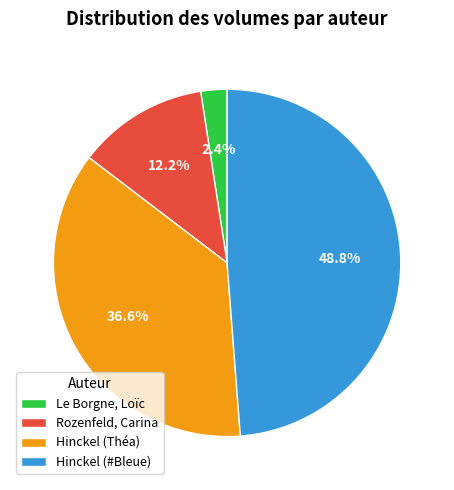

Between Hinckel (#Bleue) and Rozenfeld, Carina, which is larger?

Hinckel (#Bleue)